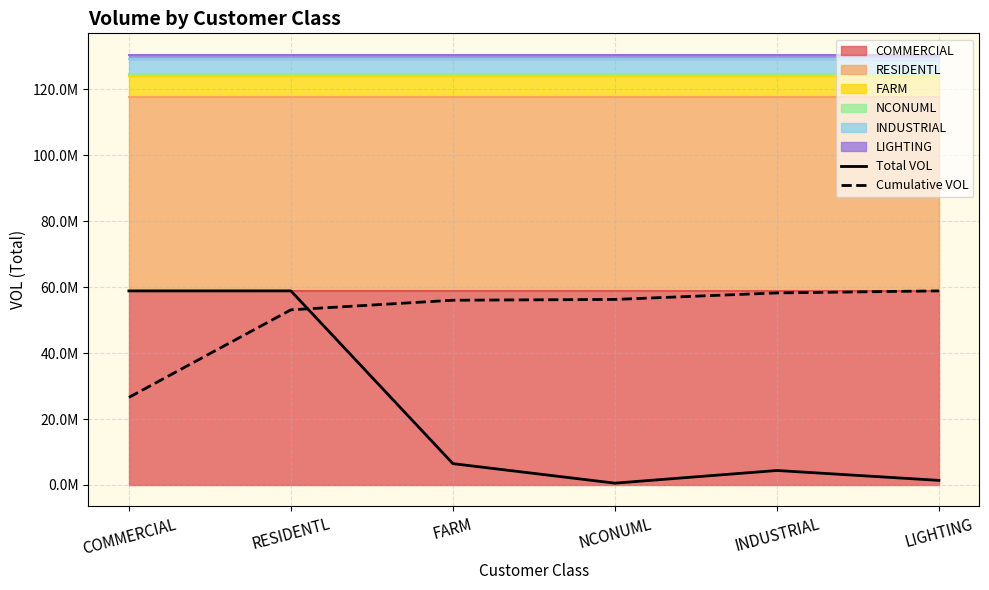

Reading right to left, what are all the values shown in this chart?

Total VOL: LIGHTING=1378061.2	INDUSTRIAL=4379901.6	NCONUML=534922.0	FARM=6458393.7	RESIDENTL=58885679.9	COMMERCIAL=58877556.5
Cumulative VOL: LIGHTING=58885679.9	INDUSTRIAL=58263924.8	NCONUML=56287796.0	FARM=56046449.4	RESIDENTL=53132544.3	COMMERCIAL=26564439.6